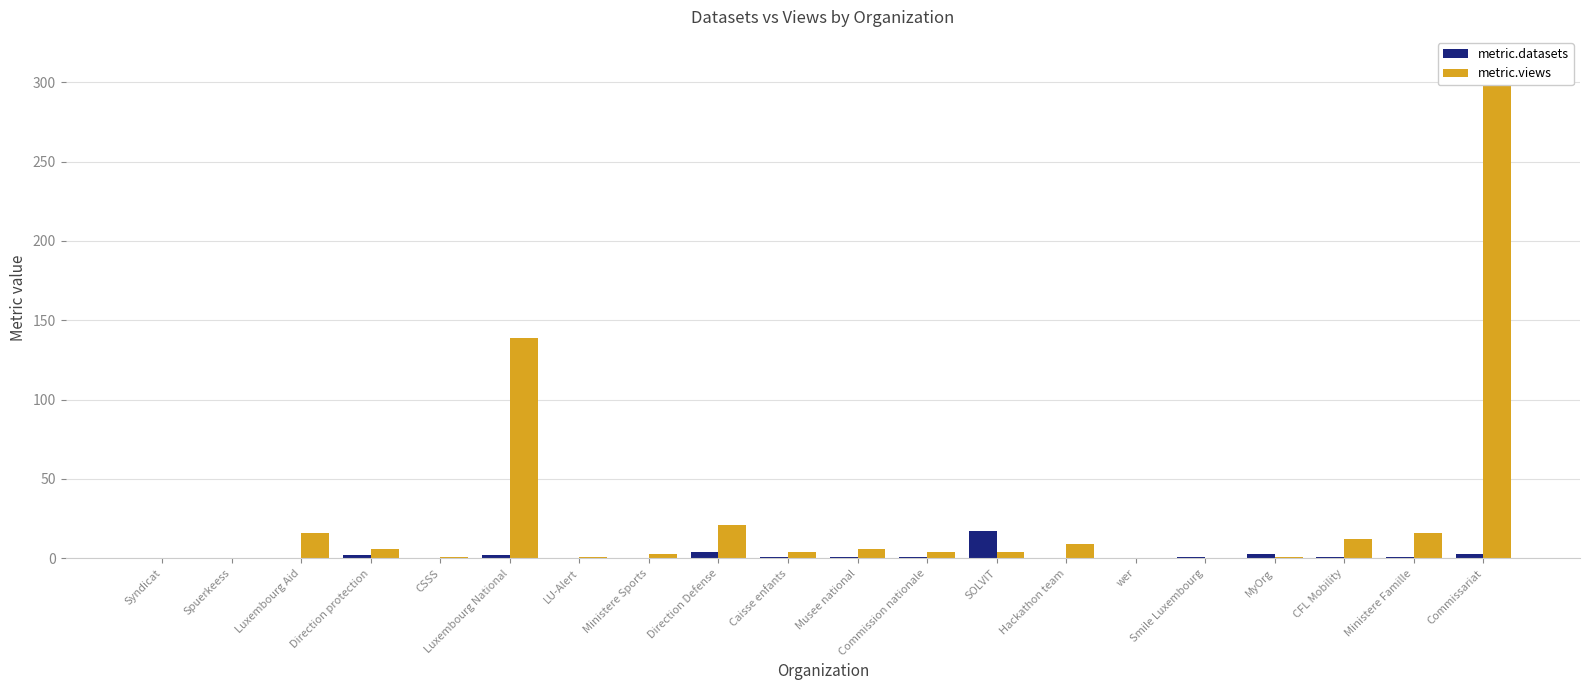

Are the bars grouped side by side (vs. stacked)?

Yes